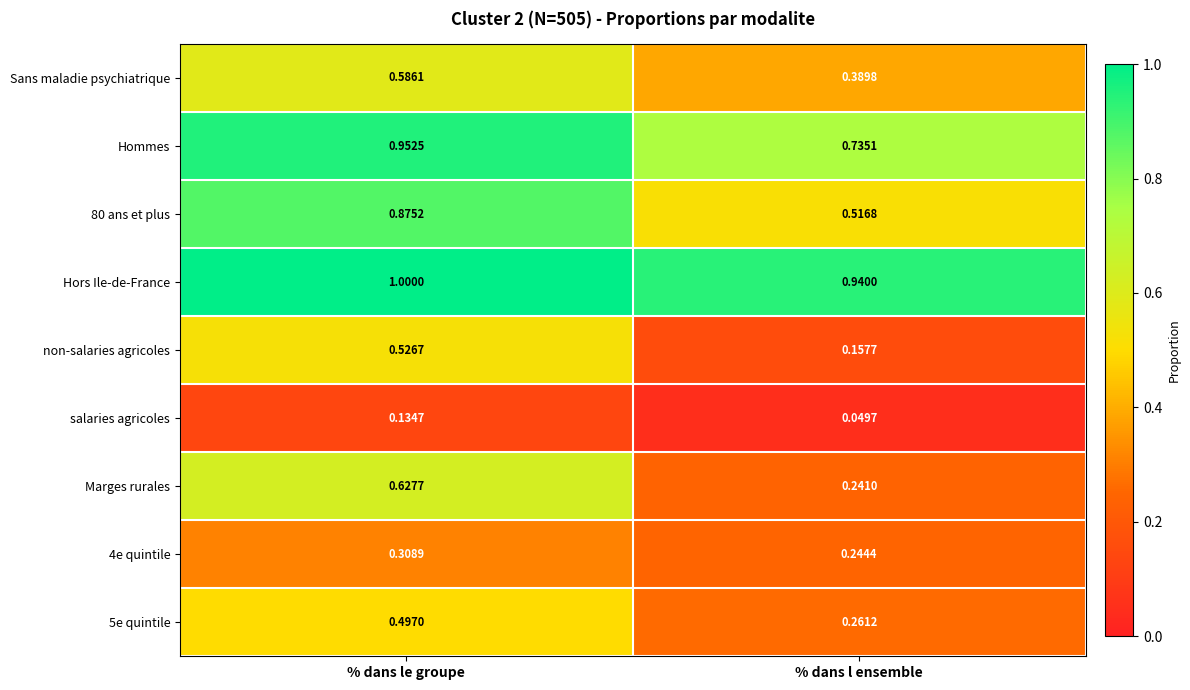

At which label is salaries agricoles closest to 0?

% dans l ensemble